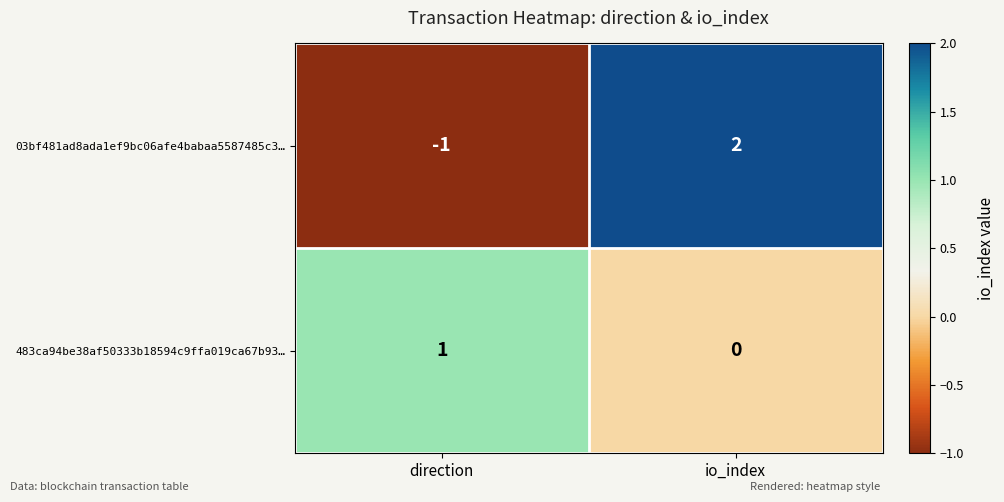

At which label is 03bf481ad8ada1ef9bc06afe4babaa5587485c3… closest to 0?

direction